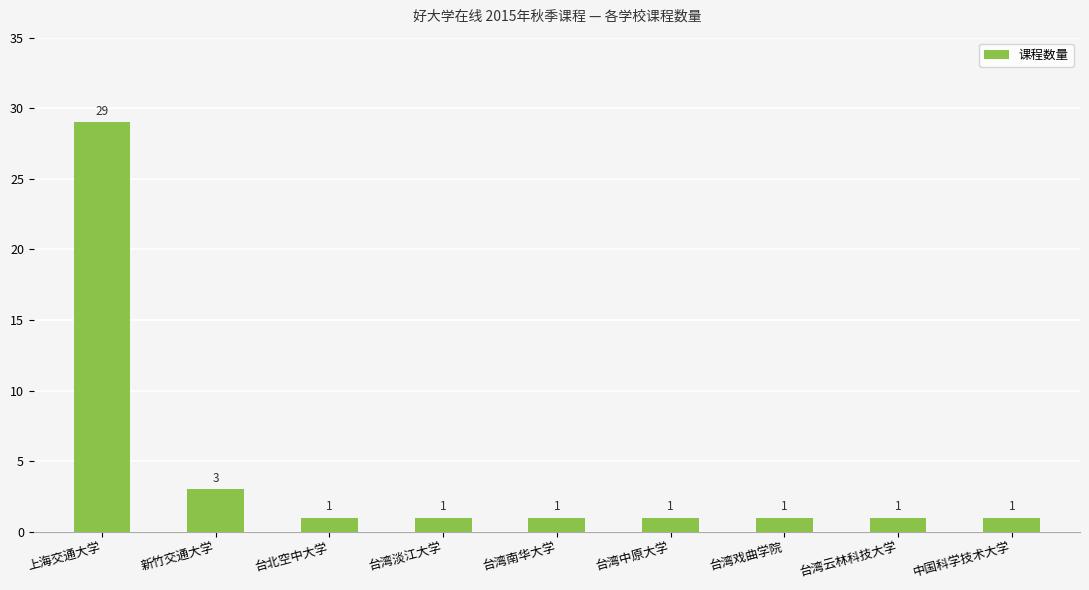

What is the sum of all values?

39